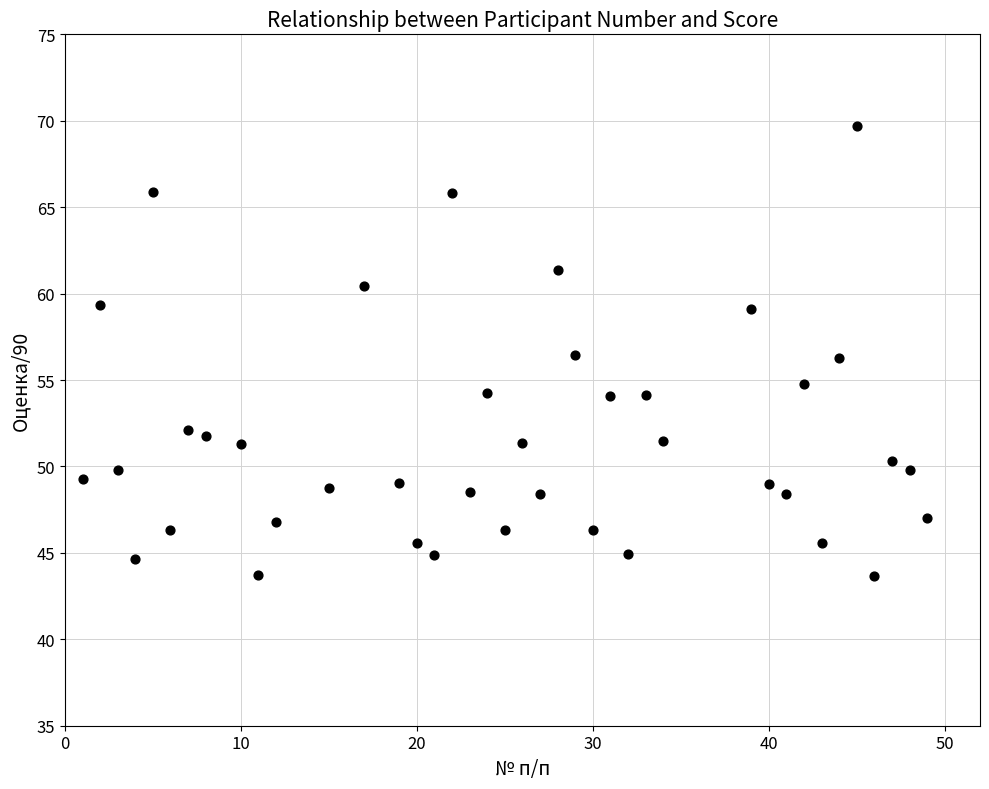

What is the range of Y values (max minus min)?

26.0